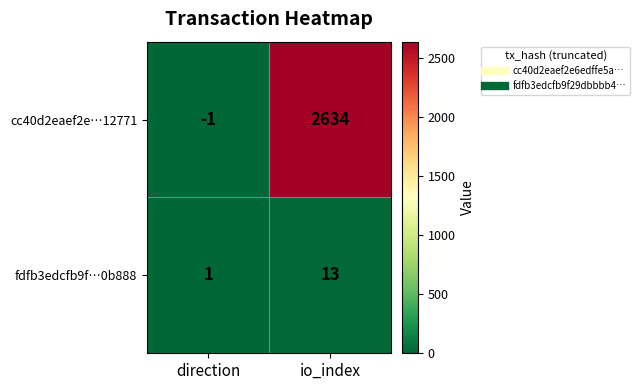

Rank the series at direction from lowest to highest value.

cc40d2eaef2e…12771, fdfb3edcfb9f…0b888